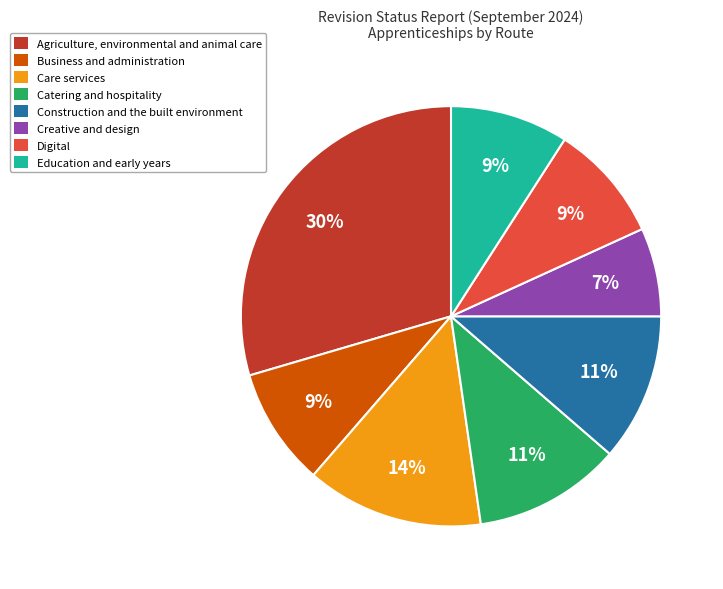

Which has a higher value, Agriculture, environmental and animal care or Catering and hospitality?

Agriculture, environmental and animal care